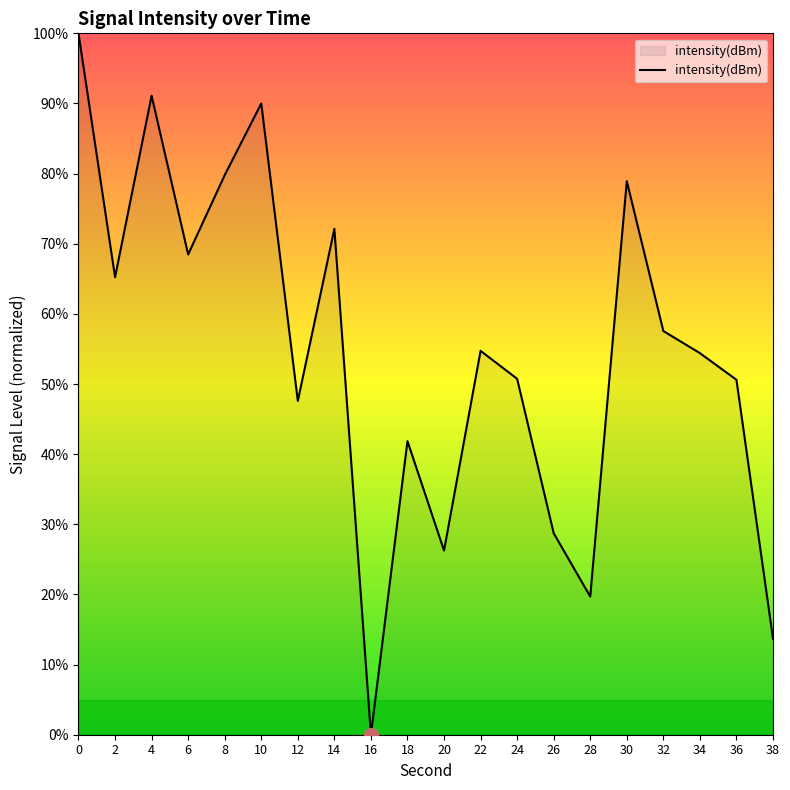

What is the approximate value at 22?

54.7